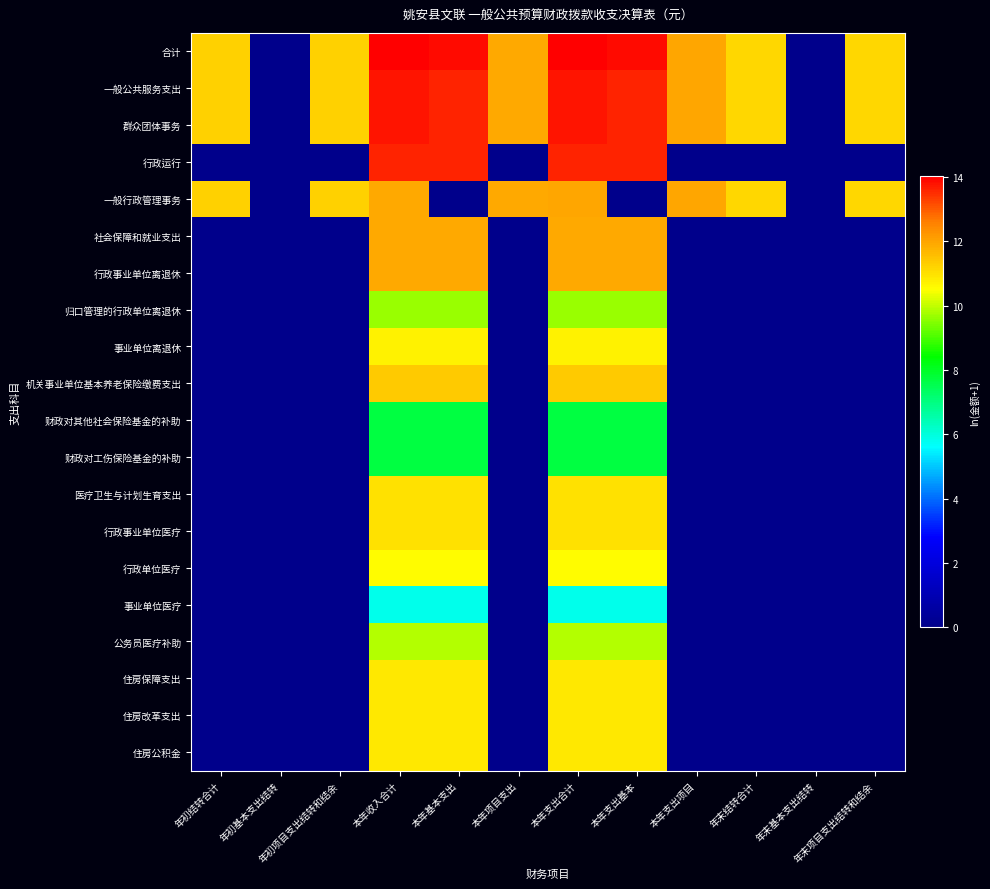

How many distinct data groups are displayed?

20